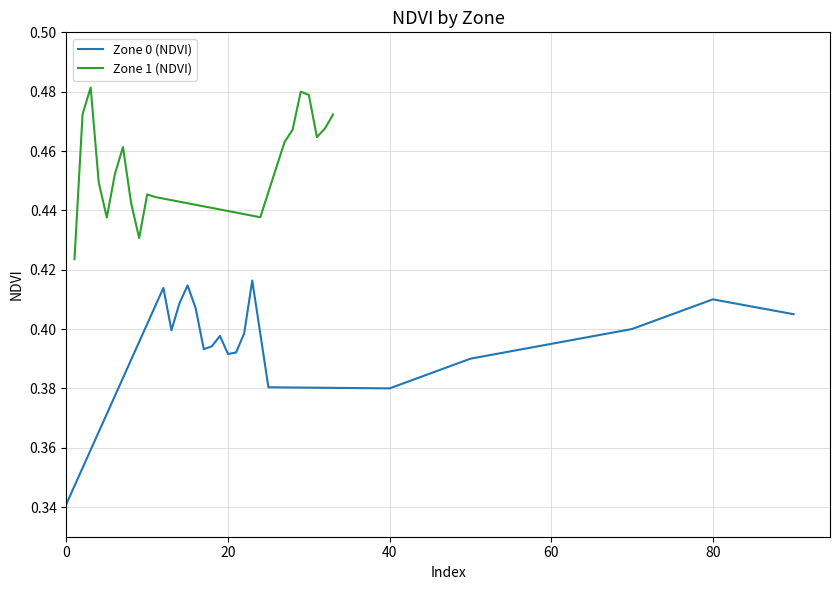

At how many categories does at least one series exceed 0?

20